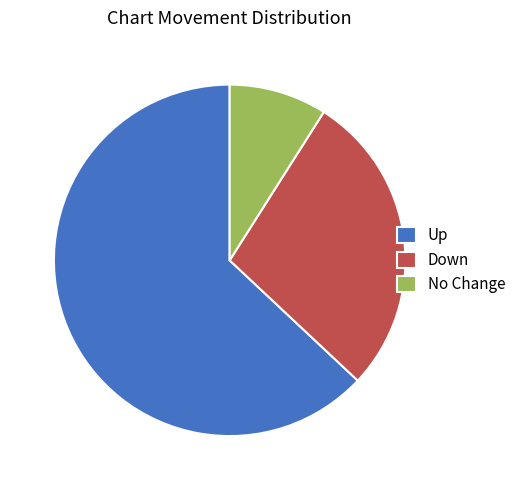

Rank the categories by value from lowest to highest.

No Change, Down, Up